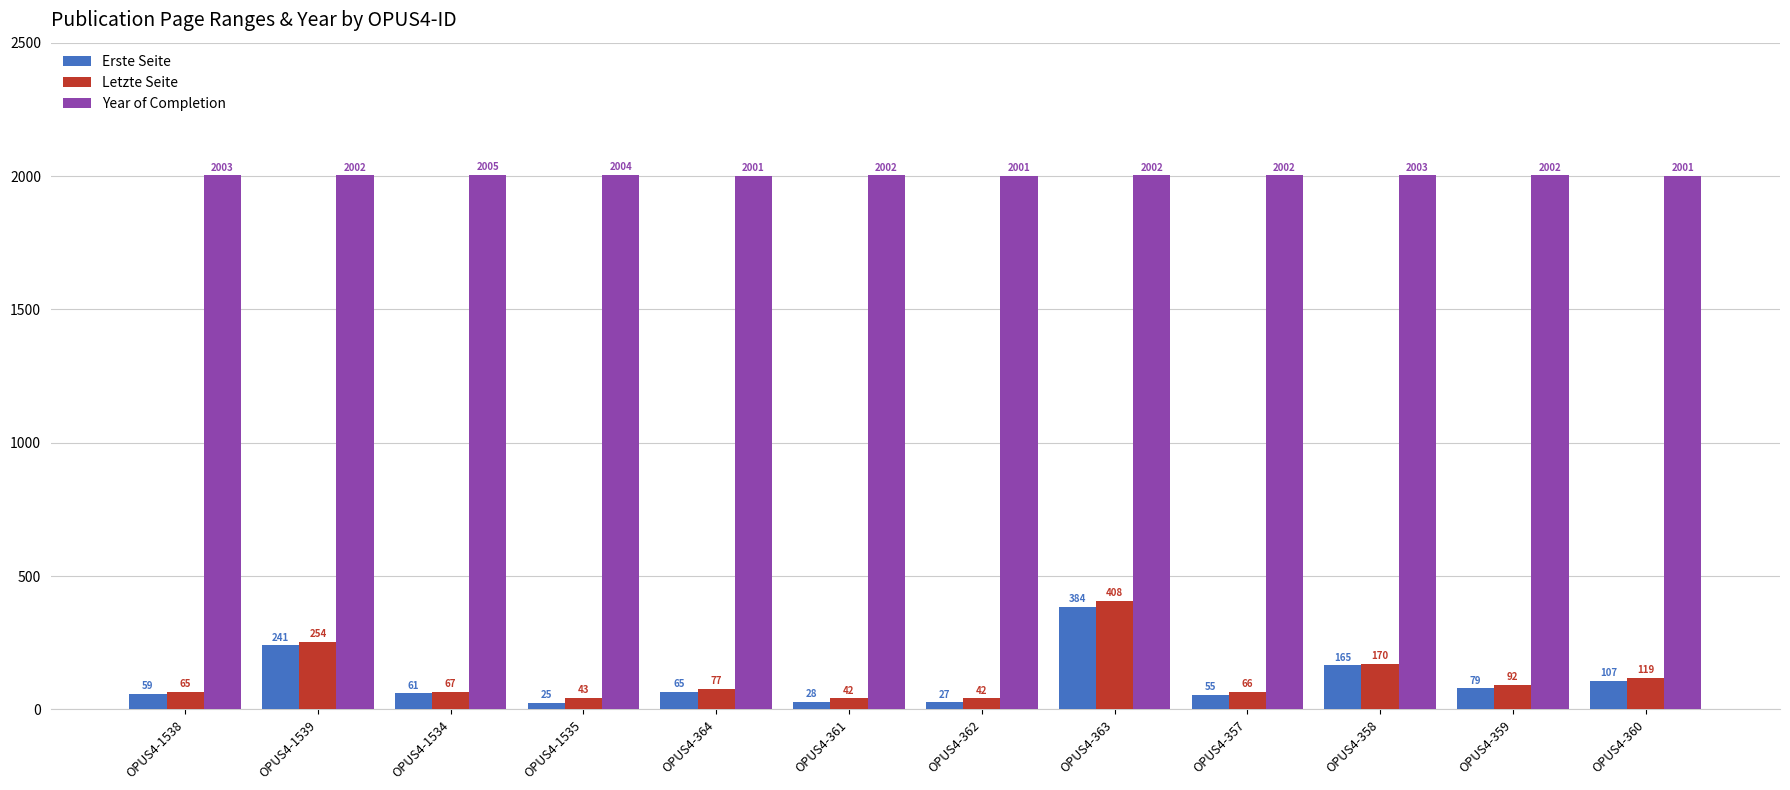

Reading right to left, list all the values displayed in this chart.

Erste Seite: OPUS4-360=107	OPUS4-359=79	OPUS4-358=165	OPUS4-357=55	OPUS4-363=384	OPUS4-362=27	OPUS4-361=28	OPUS4-364=65	OPUS4-1535=25	OPUS4-1534=61	OPUS4-1539=241	OPUS4-1538=59
Letzte Seite: OPUS4-360=119	OPUS4-359=92	OPUS4-358=170	OPUS4-357=66	OPUS4-363=408	OPUS4-362=42	OPUS4-361=42	OPUS4-364=77	OPUS4-1535=43	OPUS4-1534=67	OPUS4-1539=254	OPUS4-1538=65
Year of Completion: OPUS4-360=2001	OPUS4-359=2002	OPUS4-358=2003	OPUS4-357=2002	OPUS4-363=2002	OPUS4-362=2001	OPUS4-361=2002	OPUS4-364=2001	OPUS4-1535=2004	OPUS4-1534=2005	OPUS4-1539=2002	OPUS4-1538=2003